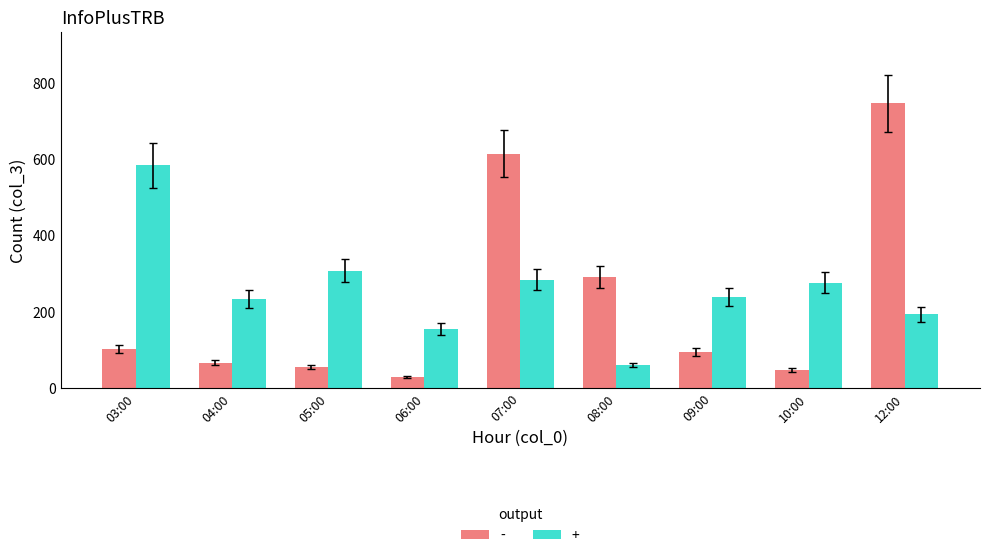

At 03:00, list the series in order from largest to smallest.

+, -